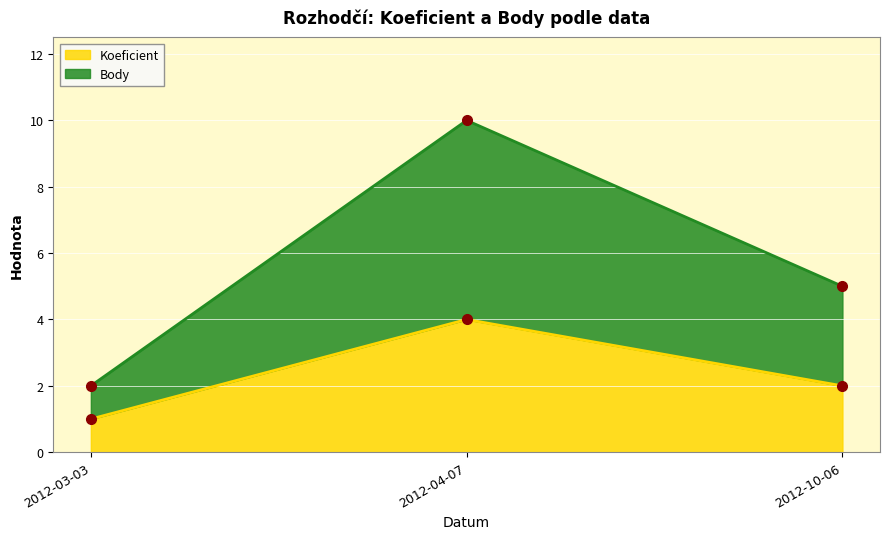

How many data points in Body are above 5?

1